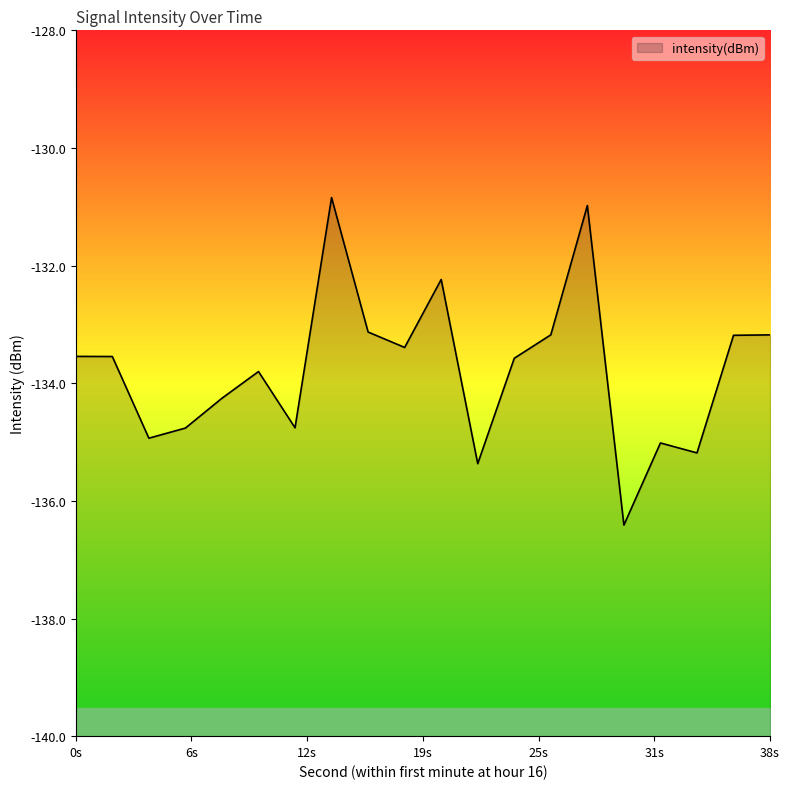

True or false: the data shows -133.2 at 26.

True